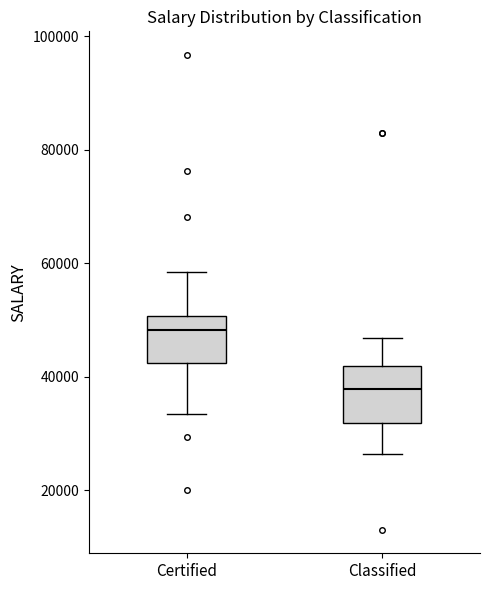

Reading left to right, transcribe this box plot: for each box, give where its median line is, the range the box spans, and where its two whiskers end, as read against the y-axis. The values are not printed on the chart, so give them approximately, as read against the axis.

Certified: median 48000, box 42000 to 50000, whiskers 34000 to 58000
Classified: median 38000, box 32000 to 42000, whiskers 26000 to 46000